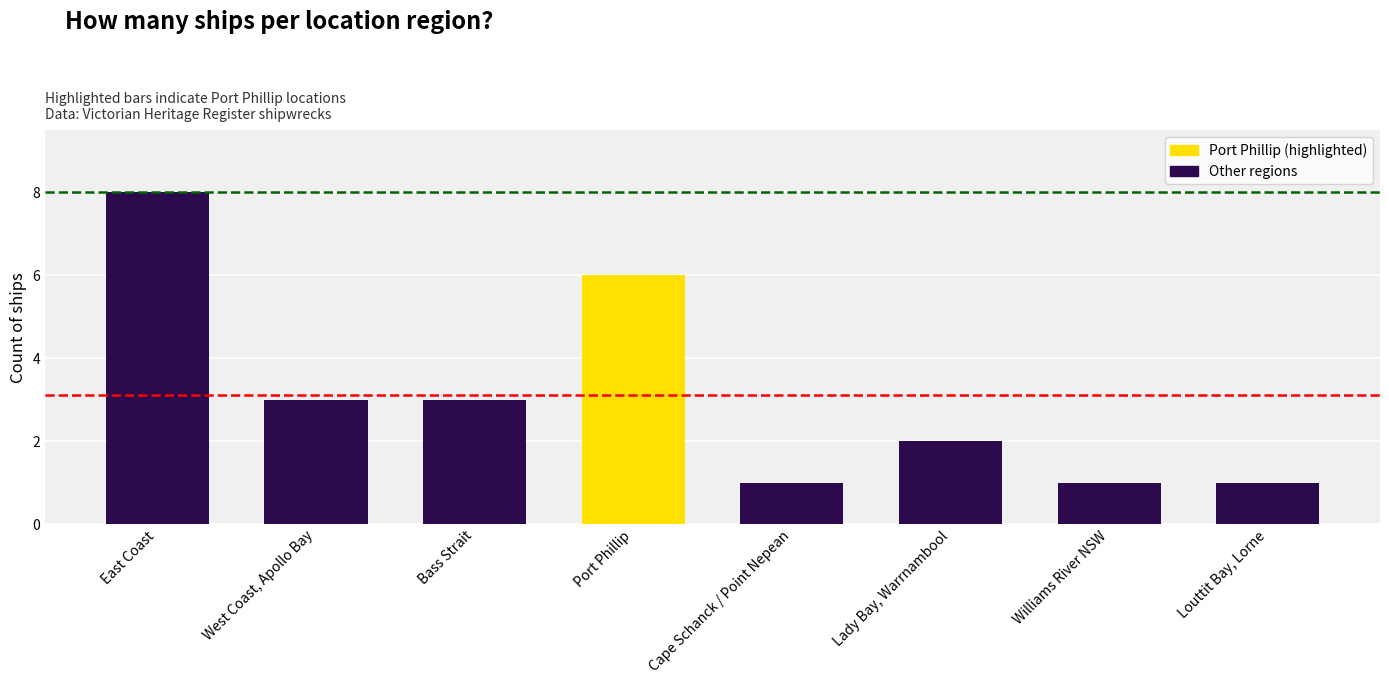

Which label corresponds to the largest value in the chart?

East Coast